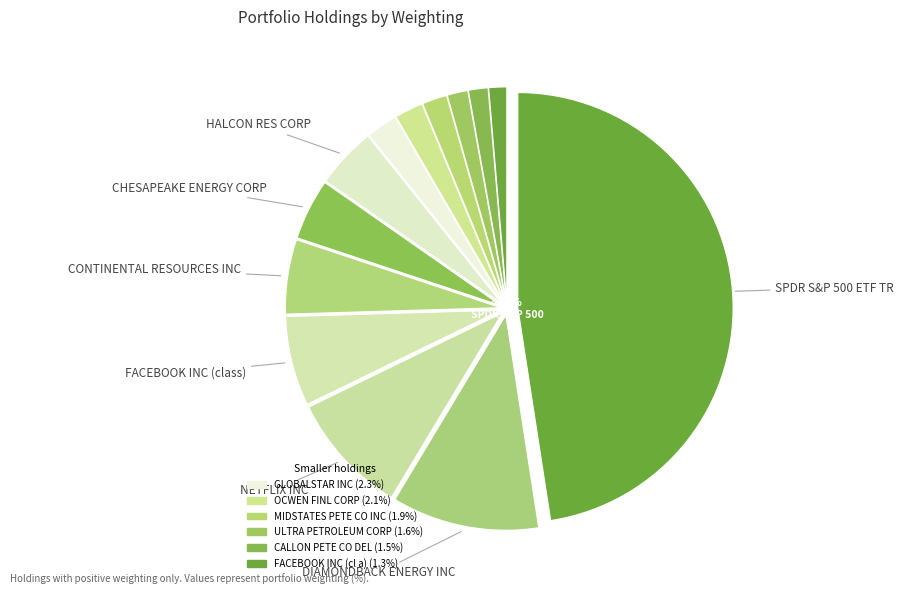

Is there any slice that represents more than half of the pie?

No